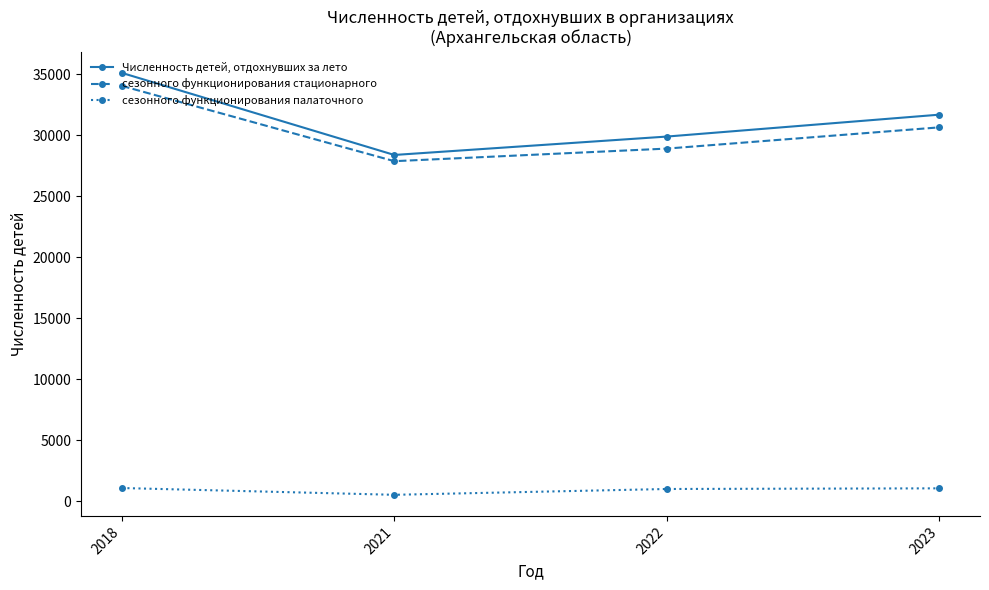

What is the difference between the сезонного функционирования стационарного values at 2022 and 2018?

5144